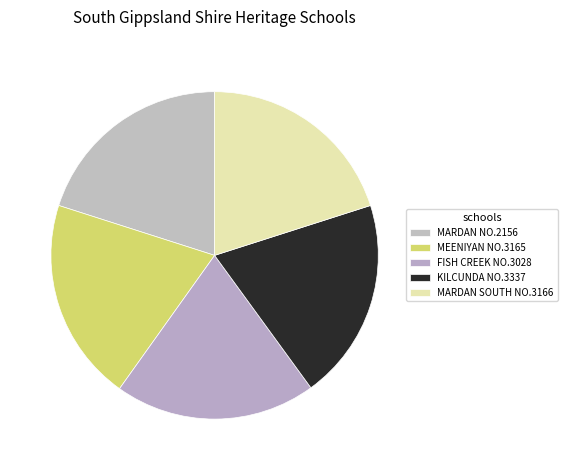

Which slice is the largest?

MEENIYAN STATE SCHOOL NO.3165 (FORMER)